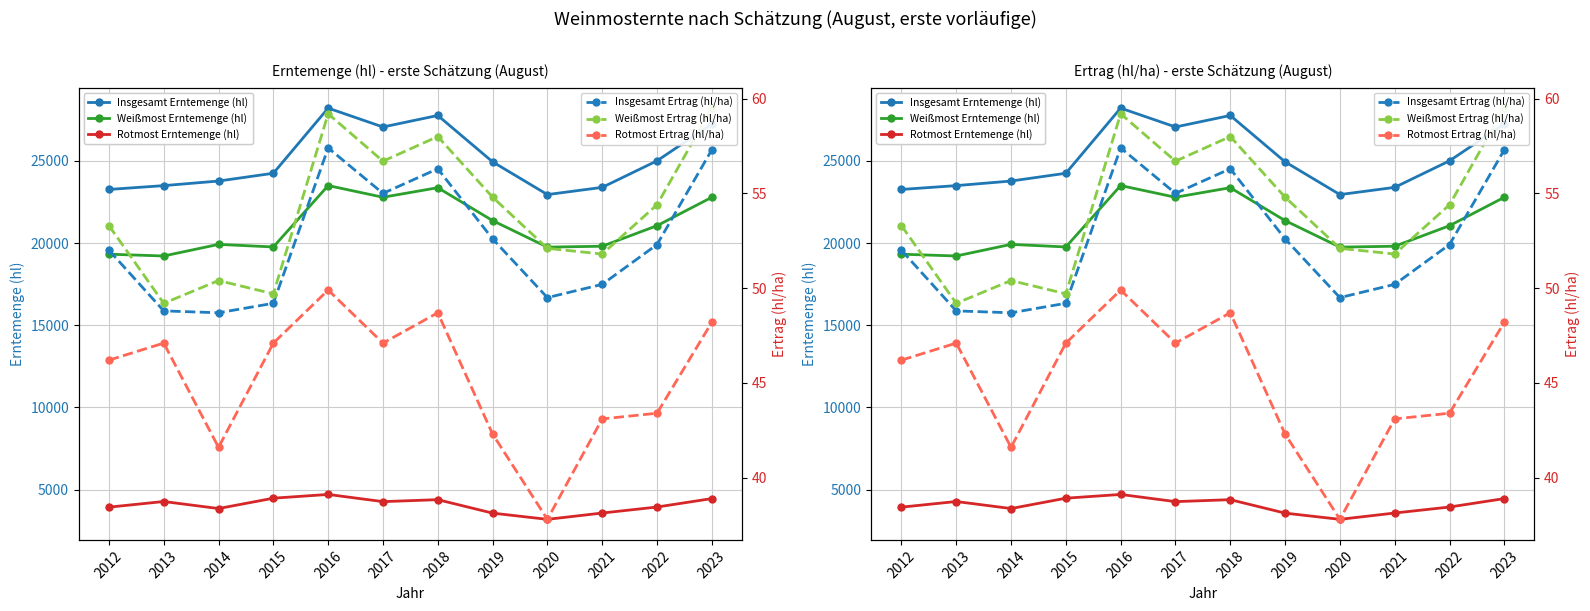

True or false: Insgesamt Ertrag (hl/ha) has a value of 88.7 at 2023.

False